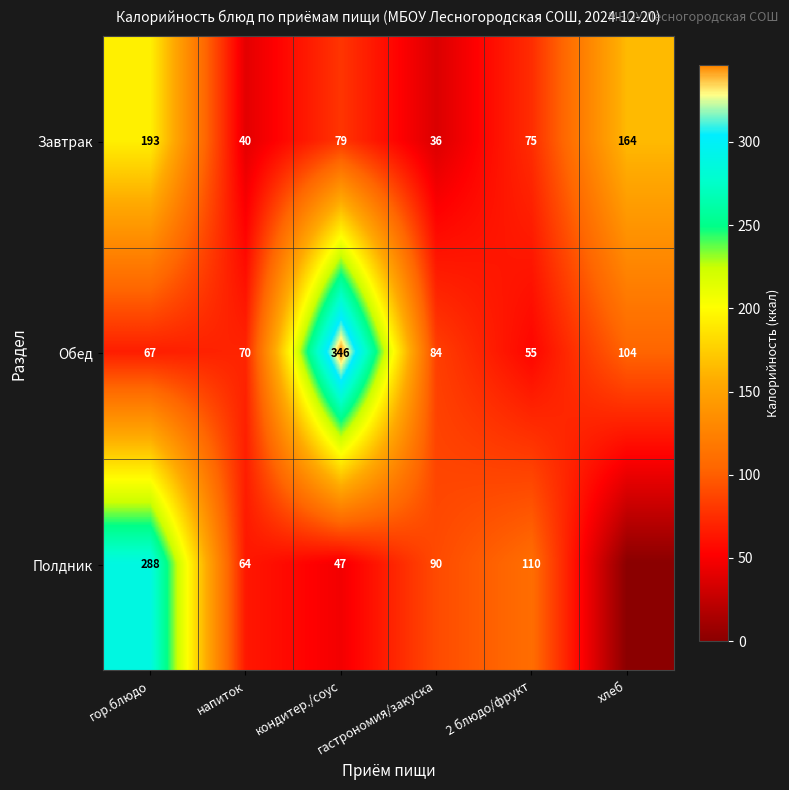

At how many categories does at least one series exceed 202?

2